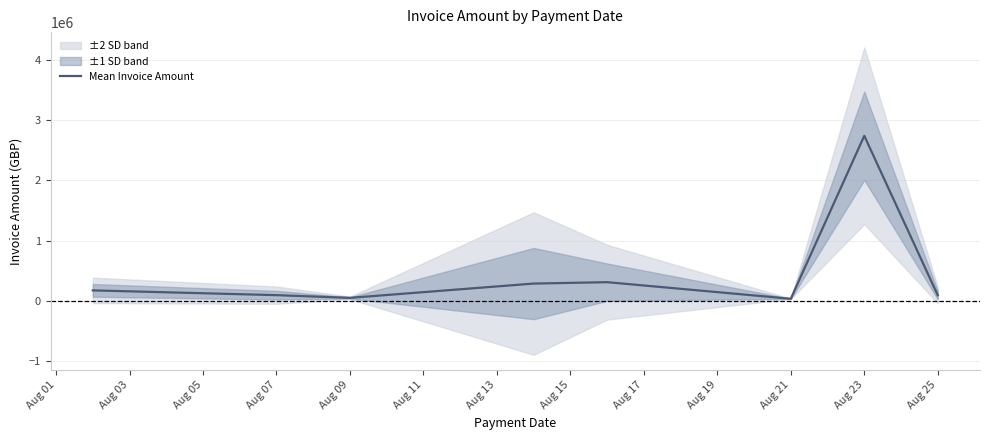

At which label does Mean Invoice Amount reach its peak?

Aug 23